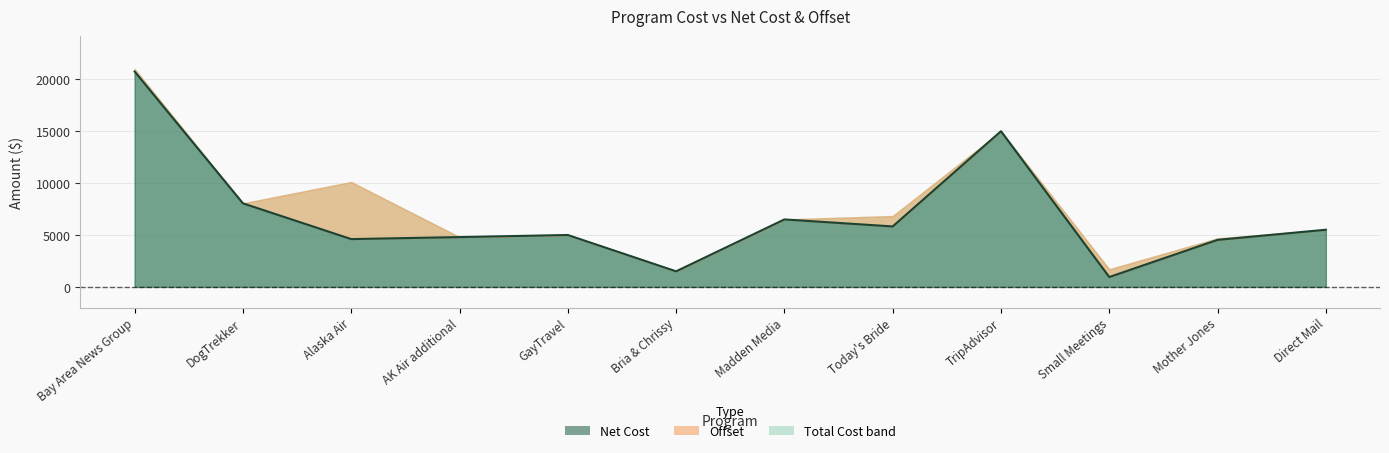

What is the greatest value displayed?

20750